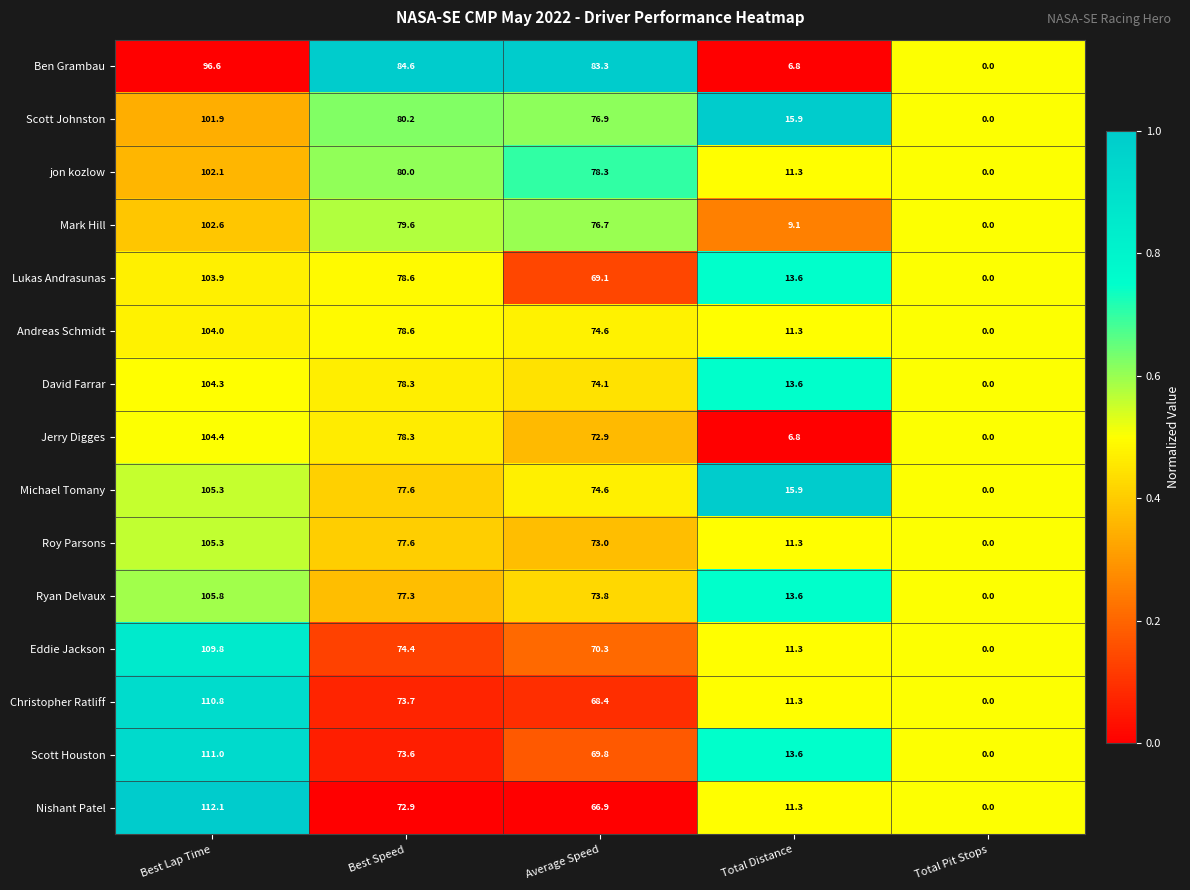

What is the spread (max minus min) of values at Best Speed?

11.7